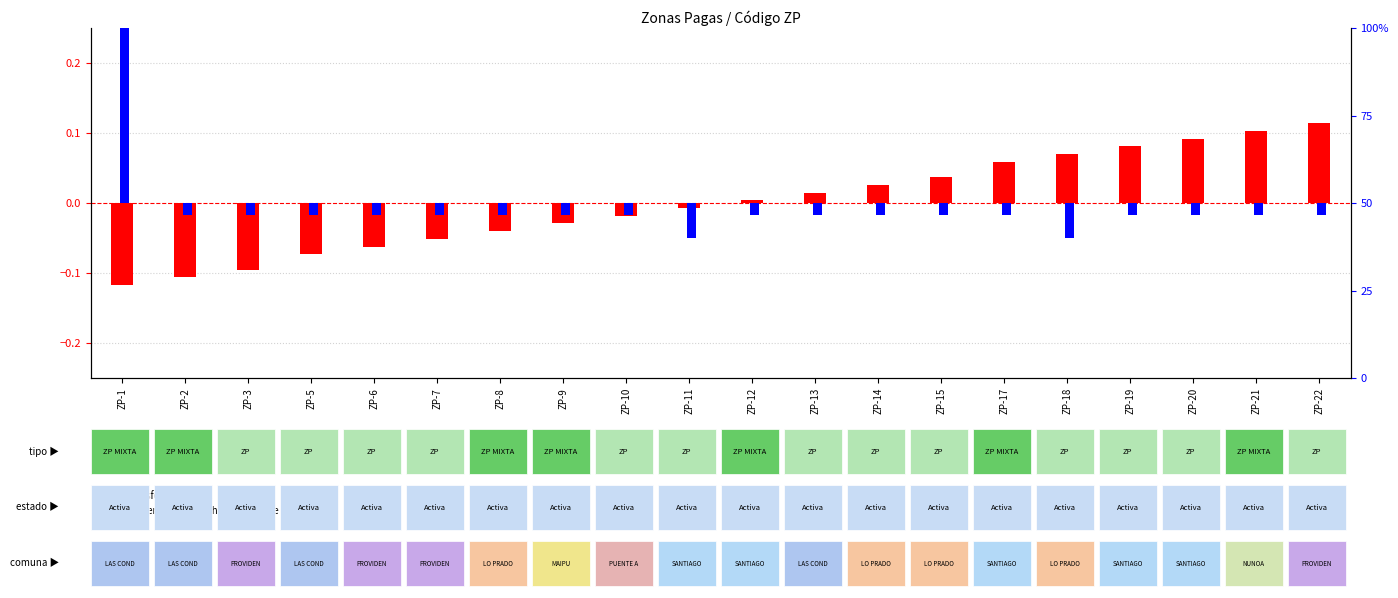

Reading right to left, transcribe all the data shown in this chart.

transformed count: ZP-22=0.1	ZP-21=0.1	ZP-20=0.1	ZP-19=0.1	ZP-18=0.1	ZP-17=0.1	ZP-15=0.0	ZP-14=0.0	ZP-13=0.0	ZP-12=0.0	ZP-11=-0.0	ZP-10=-0.0	ZP-9=-0.0	ZP-8=-0.0	ZP-7=-0.1	ZP-6=-0.1	ZP-5=-0.1	ZP-3=-0.1	ZP-2=-0.1	ZP-1=-0.1
percentile rank within the sample: ZP-22=-0.0	ZP-21=-0.0	ZP-20=-0.0	ZP-19=-0.0	ZP-18=-0.1	ZP-17=-0.0	ZP-15=-0.0	ZP-14=-0.0	ZP-13=-0.0	ZP-12=-0.0	ZP-11=-0.1	ZP-10=-0.0	ZP-9=-0.0	ZP-8=-0.0	ZP-7=-0.0	ZP-6=-0.0	ZP-5=-0.0	ZP-3=-0.0	ZP-2=-0.0	ZP-1=0.2